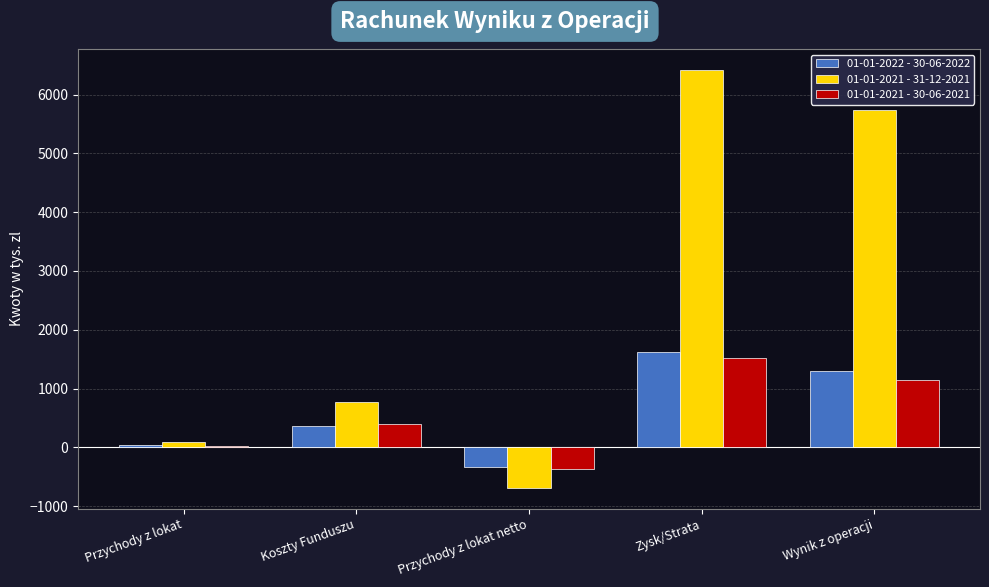

Between Przychody z lokat and Wynik z operacji, which series saw the biggest shift?

01-01-2021 - 31-12-2021